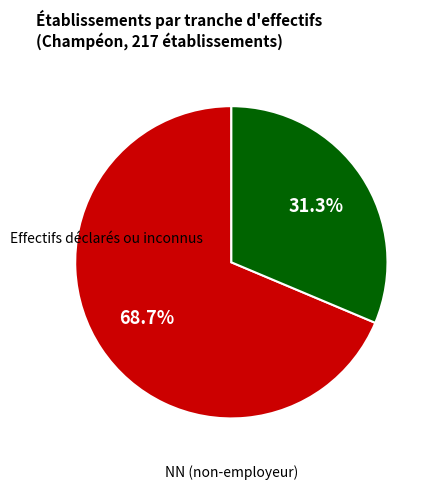

To the nearest percent, what is the average slice percentage?

50%